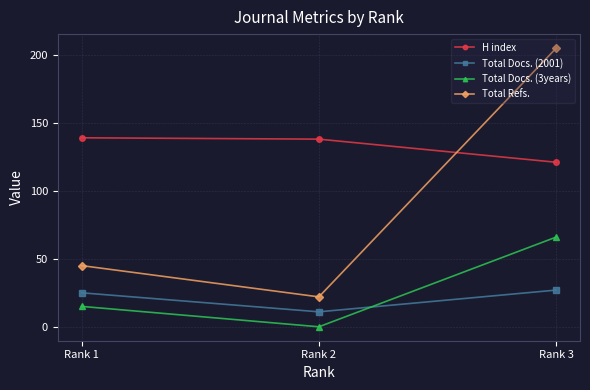

At how many categories does at least one series exceed 150?

1